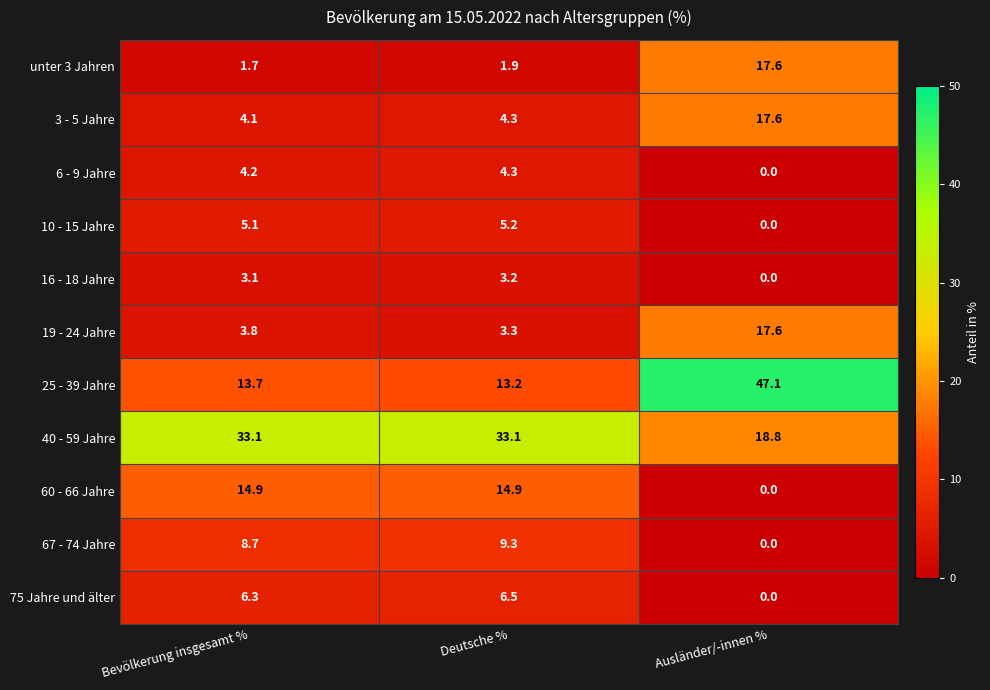

Which series has the widest spread of values?

25 - 39 Jahre